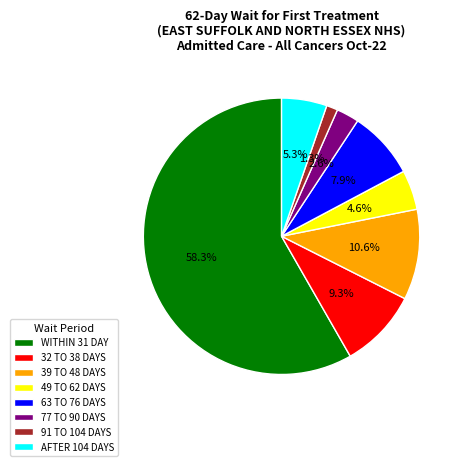

Approximately how many times larger is the value at 39 TO 48 DAYS compared to 49 TO 62 DAYS?

2.3